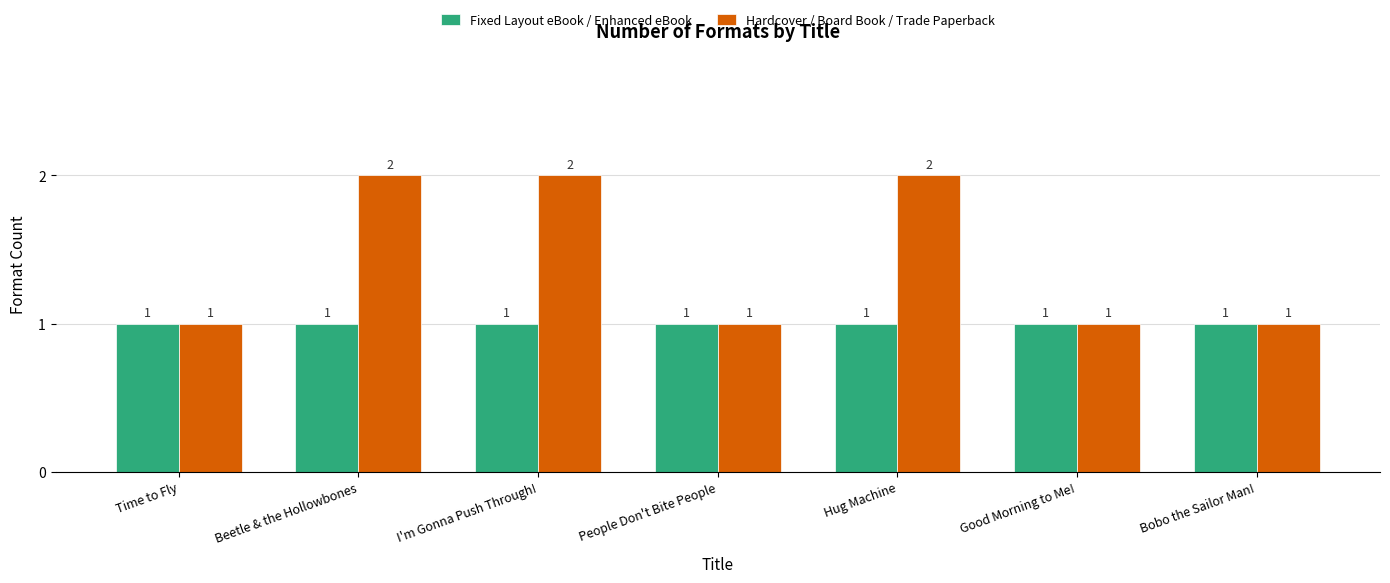

What is the greatest value displayed?

2